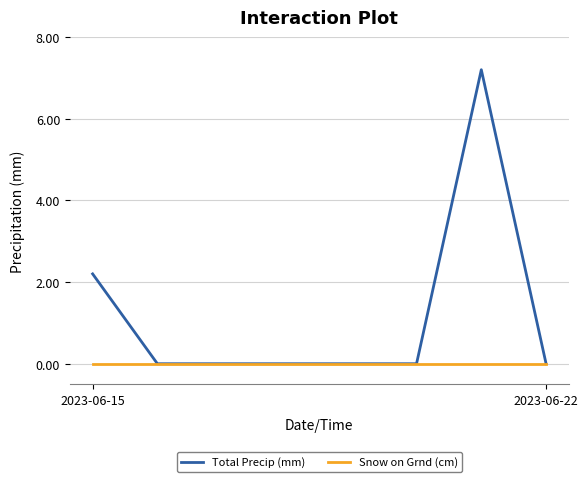

List the series in order of their overall mean, lowest first.

Snow on Grnd (cm), Total Precip (mm)